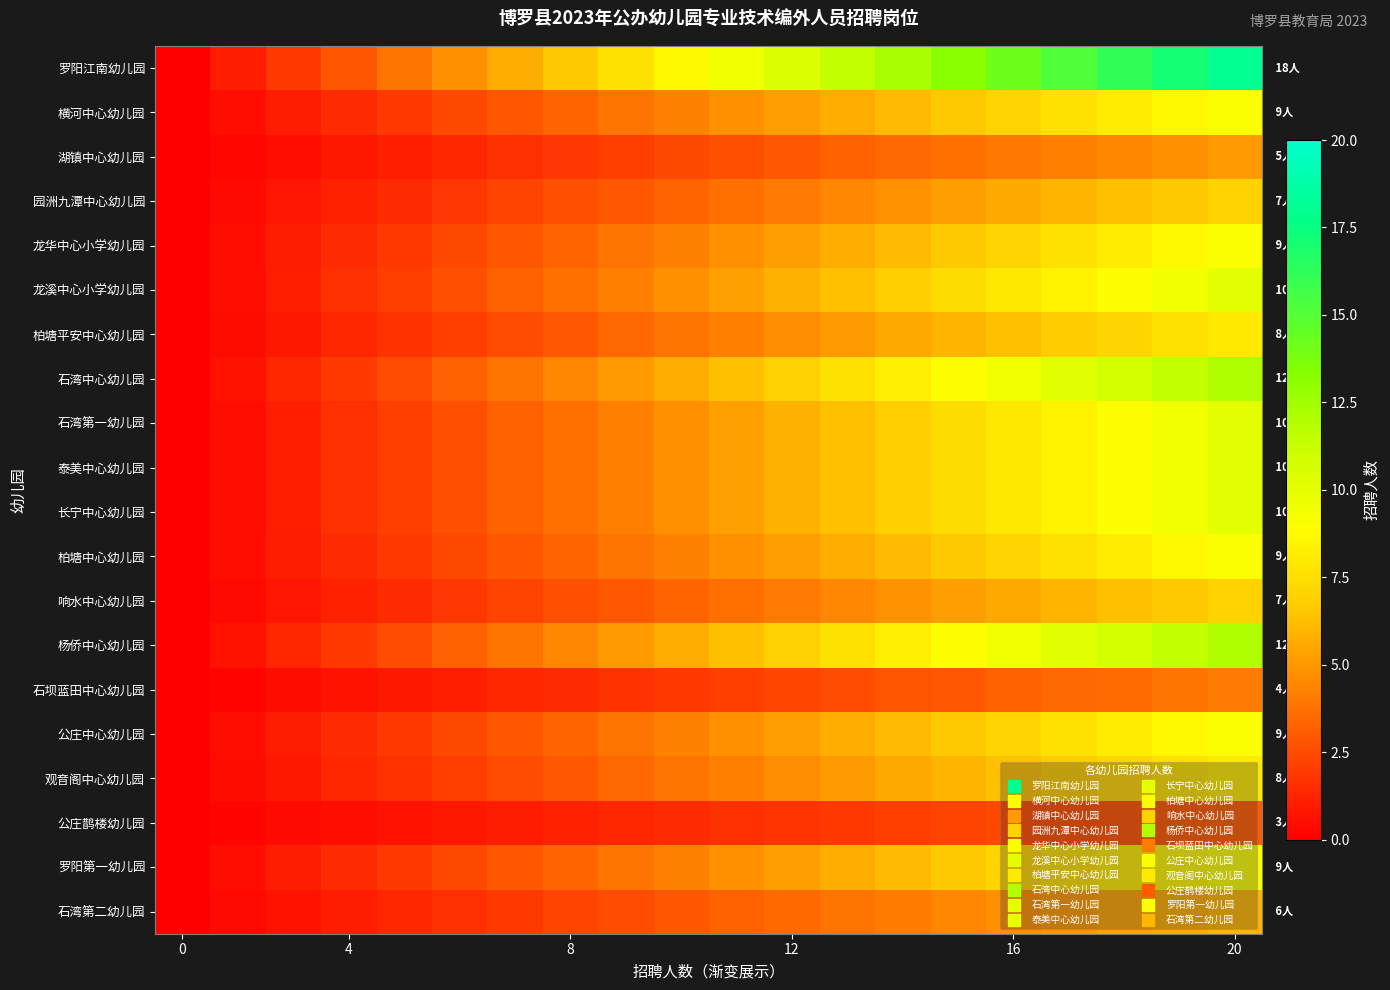

Reading right to left, list all the values displayed in this chart.

罗阳江南幼儿园: 18.0	17.1	16.1	15.2	14.2	13.3	12.3	11.4	10.4	9.5	8.5	7.6	6.6	5.7	4.7	3.8	2.8	1.9	0.9	0.0
横河中心幼儿园: 9.0	8.5	8.1	7.6	7.1	6.6	6.2	5.7	5.2	4.7	4.3	3.8	3.3	2.8	2.4	1.9	1.4	0.9	0.5	0.0
湖镇中心幼儿园: 5.0	4.7	4.5	4.2	3.9	3.7	3.4	3.2	2.9	2.6	2.4	2.1	1.8	1.6	1.3	1.1	0.8	0.5	0.3	0.0
园洲九潭中心幼儿园: 7.0	6.6	6.3	5.9	5.5	5.2	4.8	4.4	4.1	3.7	3.3	2.9	2.6	2.2	1.8	1.5	1.1	0.7	0.4	0.0
龙华中心小学幼儿园: 9.0	8.5	8.1	7.6	7.1	6.6	6.2	5.7	5.2	4.7	4.3	3.8	3.3	2.8	2.4	1.9	1.4	0.9	0.5	0.0
龙溪中心小学幼儿园: 10.0	9.5	8.9	8.4	7.9	7.4	6.8	6.3	5.8	5.3	4.7	4.2	3.7	3.2	2.6	2.1	1.6	1.1	0.5	0.0
柏塘平安中心幼儿园: 8.0	7.6	7.2	6.7	6.3	5.9	5.5	5.1	4.6	4.2	3.8	3.4	2.9	2.5	2.1	1.7	1.3	0.8	0.4	0.0
石湾中心幼儿园: 12.0	11.4	10.7	10.1	9.5	8.8	8.2	7.6	6.9	6.3	5.7	5.1	4.4	3.8	3.2	2.5	1.9	1.3	0.6	0.0
石湾第一幼儿园: 10.0	9.5	8.9	8.4	7.9	7.4	6.8	6.3	5.8	5.3	4.7	4.2	3.7	3.2	2.6	2.1	1.6	1.1	0.5	0.0
泰美中心幼儿园: 10.0	9.5	8.9	8.4	7.9	7.4	6.8	6.3	5.8	5.3	4.7	4.2	3.7	3.2	2.6	2.1	1.6	1.1	0.5	0.0
长宁中心幼儿园: 10.0	9.5	8.9	8.4	7.9	7.4	6.8	6.3	5.8	5.3	4.7	4.2	3.7	3.2	2.6	2.1	1.6	1.1	0.5	0.0
柏塘中心幼儿园: 9.0	8.5	8.1	7.6	7.1	6.6	6.2	5.7	5.2	4.7	4.3	3.8	3.3	2.8	2.4	1.9	1.4	0.9	0.5	0.0
响水中心幼儿园: 7.0	6.6	6.3	5.9	5.5	5.2	4.8	4.4	4.1	3.7	3.3	2.9	2.6	2.2	1.8	1.5	1.1	0.7	0.4	0.0
杨侨中心幼儿园: 12.0	11.4	10.7	10.1	9.5	8.8	8.2	7.6	6.9	6.3	5.7	5.1	4.4	3.8	3.2	2.5	1.9	1.3	0.6	0.0
石坝蓝田中心幼儿园: 4.0	3.8	3.6	3.4	3.2	2.9	2.7	2.5	2.3	2.1	1.9	1.7	1.5	1.3	1.1	0.8	0.6	0.4	0.2	0.0
公庄中心幼儿园: 9.0	8.5	8.1	7.6	7.1	6.6	6.2	5.7	5.2	4.7	4.3	3.8	3.3	2.8	2.4	1.9	1.4	0.9	0.5	0.0
观音阁中心幼儿园: 8.0	7.6	7.2	6.7	6.3	5.9	5.5	5.1	4.6	4.2	3.8	3.4	2.9	2.5	2.1	1.7	1.3	0.8	0.4	0.0
公庄鹊楼幼儿园: 3.0	2.8	2.7	2.5	2.4	2.2	2.1	1.9	1.7	1.6	1.4	1.3	1.1	0.9	0.8	0.6	0.5	0.3	0.2	0.0
罗阳第一幼儿园: 9.0	8.5	8.1	7.6	7.1	6.6	6.2	5.7	5.2	4.7	4.3	3.8	3.3	2.8	2.4	1.9	1.4	0.9	0.5	0.0
石湾第二幼儿园: 6.0	5.7	5.4	5.1	4.7	4.4	4.1	3.8	3.5	3.2	2.8	2.5	2.2	1.9	1.6	1.3	0.9	0.6	0.3	0.0